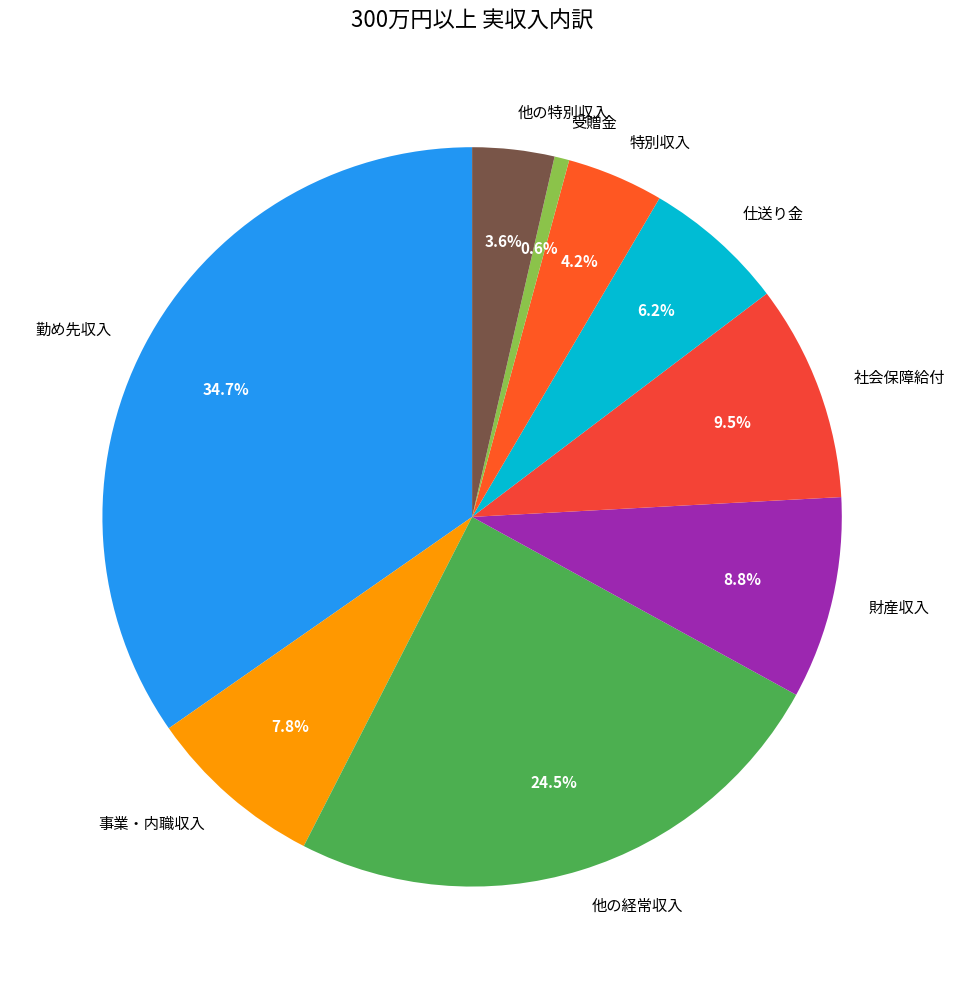

Between 仕送り金 and 事業・内職収入, which is larger?

事業・内職収入